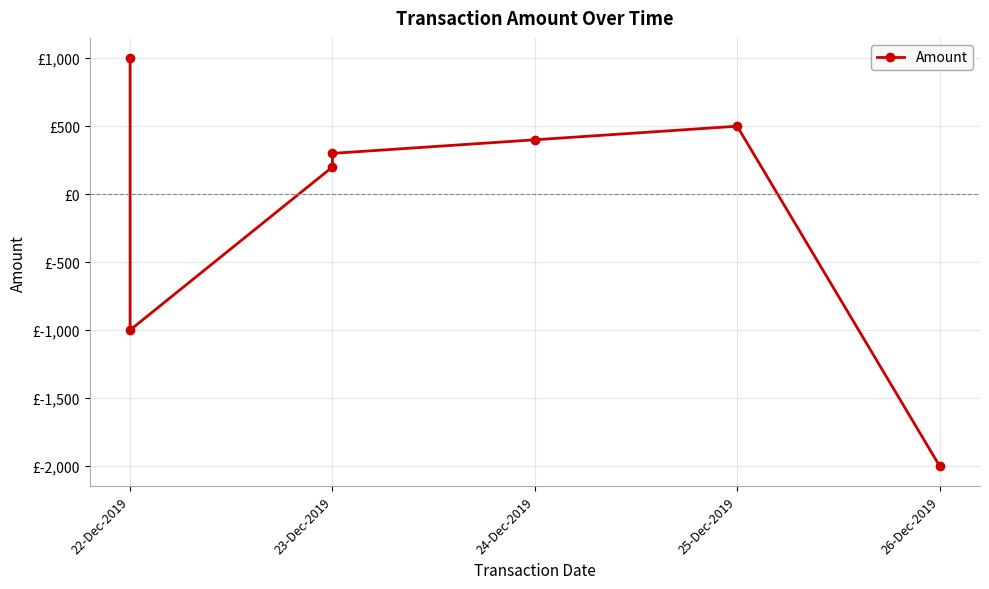

What is the greatest value displayed?

1000